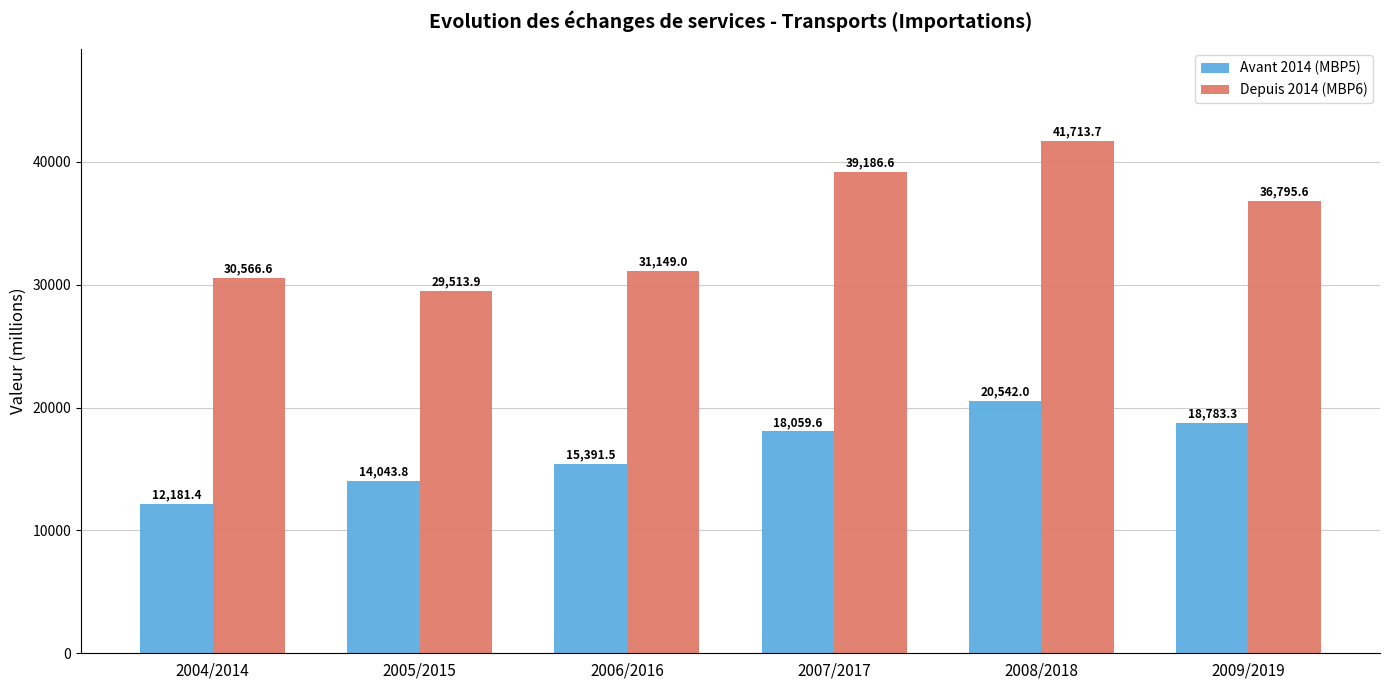

What is the maximum value for Avant 2014 (MBP5)?

20542.0